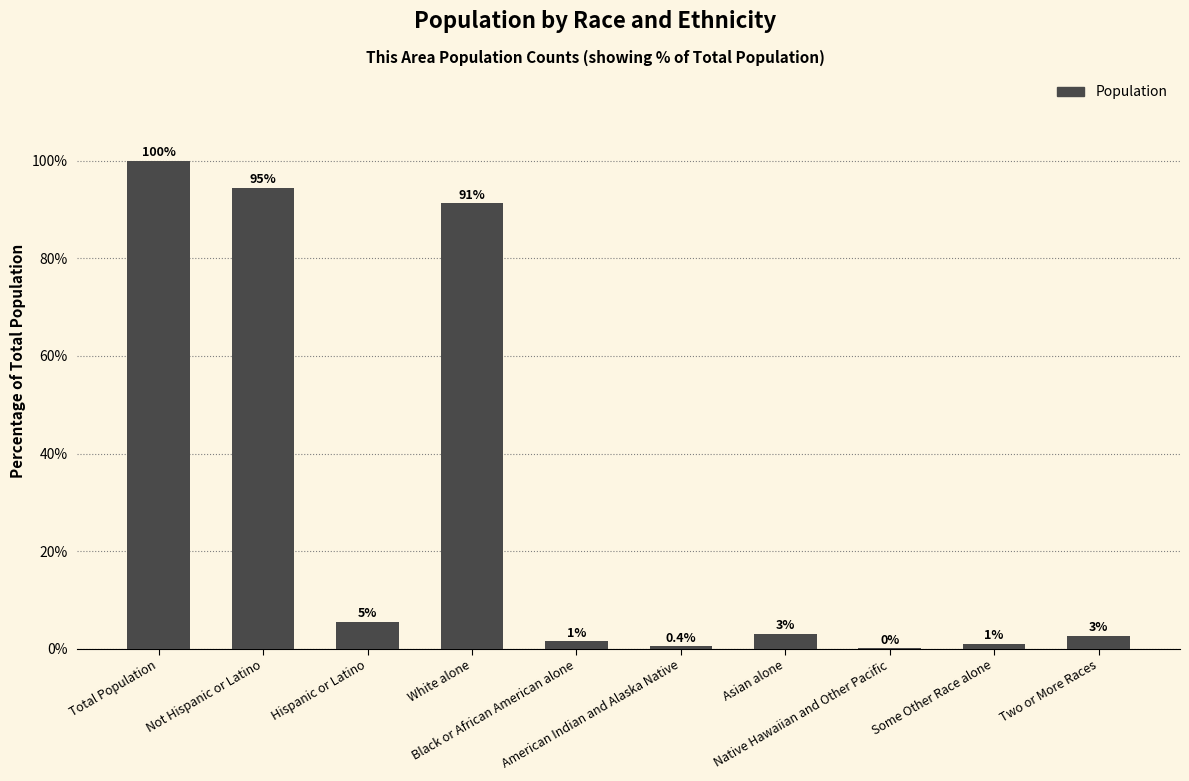

What is the greatest value displayed?

100.0